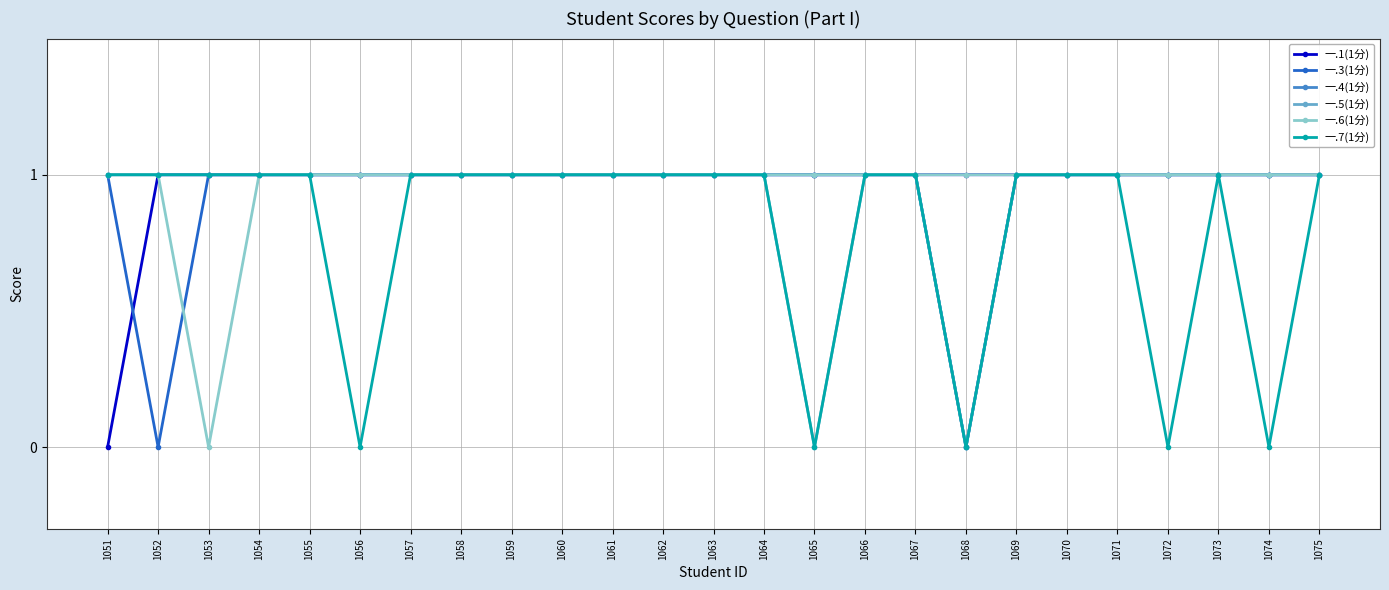

The 一.6(1分) series shows 2 at 1070. True or false?

False